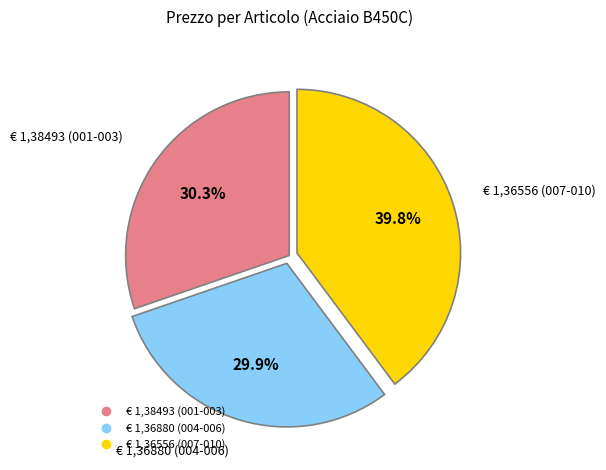

Count the number of slices in the pie.

3